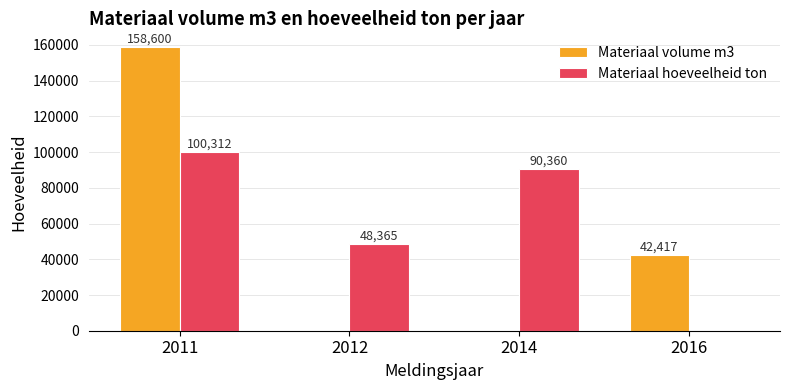

What is the sum of the Materiaal hoeveelheid ton values at 2011 and 2012?

148677